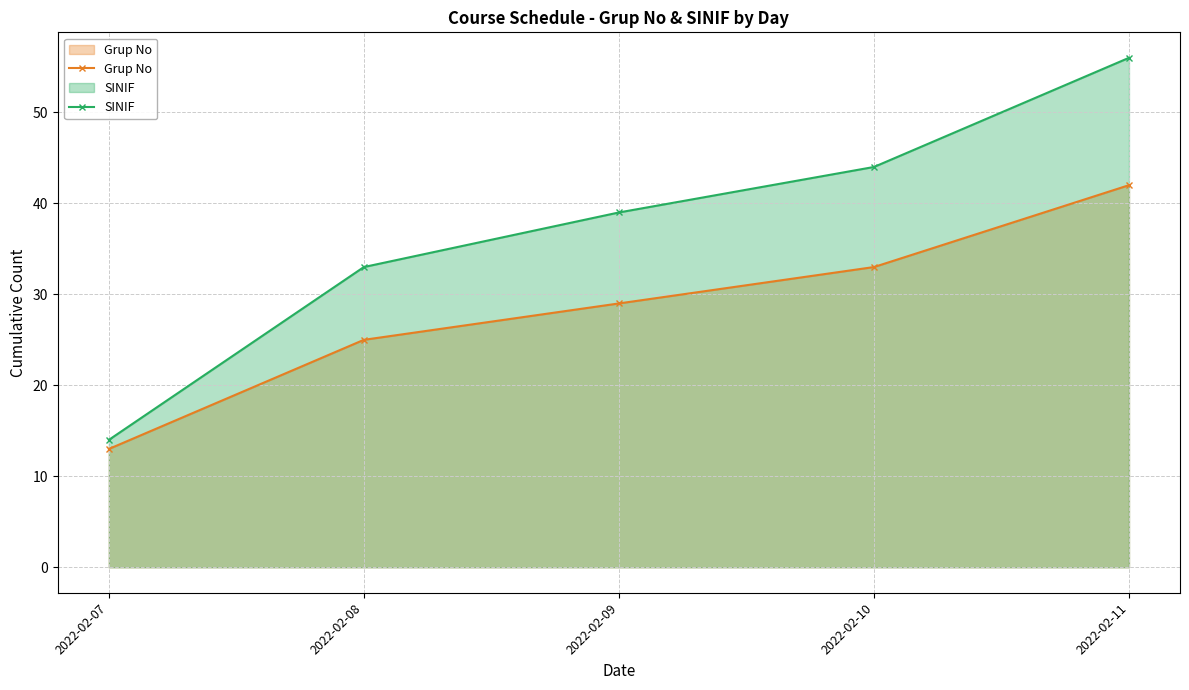

Reading left to right, list all the values displayed in this chart.

Grup No: 13	25	29	33	42
SINIF: 14	33	39	44	56